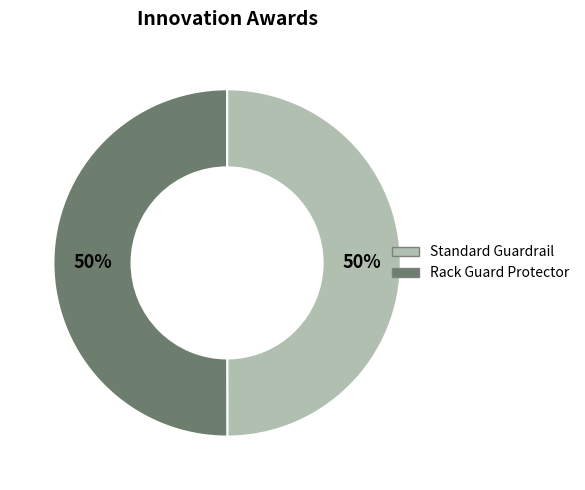

Do Rack Guard Protector and Standard Guardrail together represent more than half of the pie?

Yes